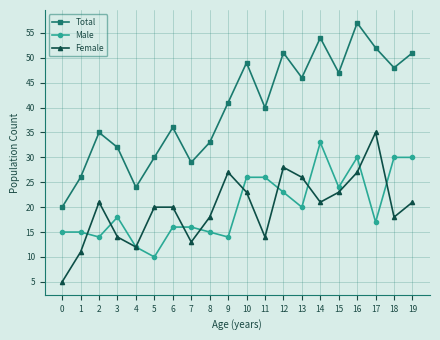

Which series has the largest total across all categories?

Total